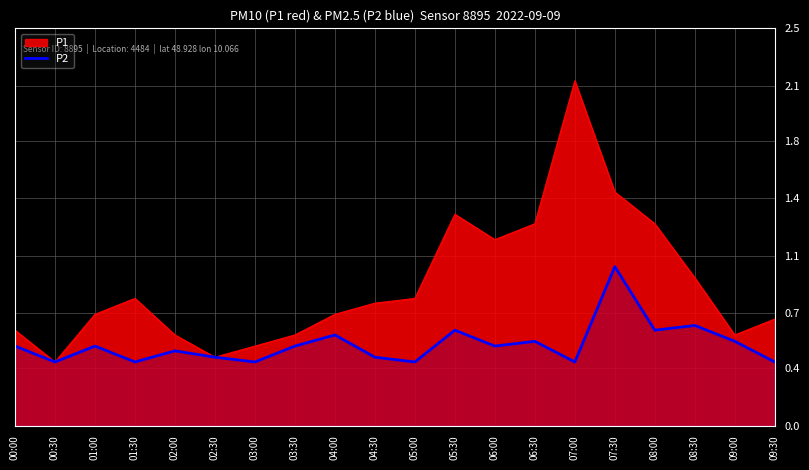

Does the chart display data point markers on the line(s)?

No